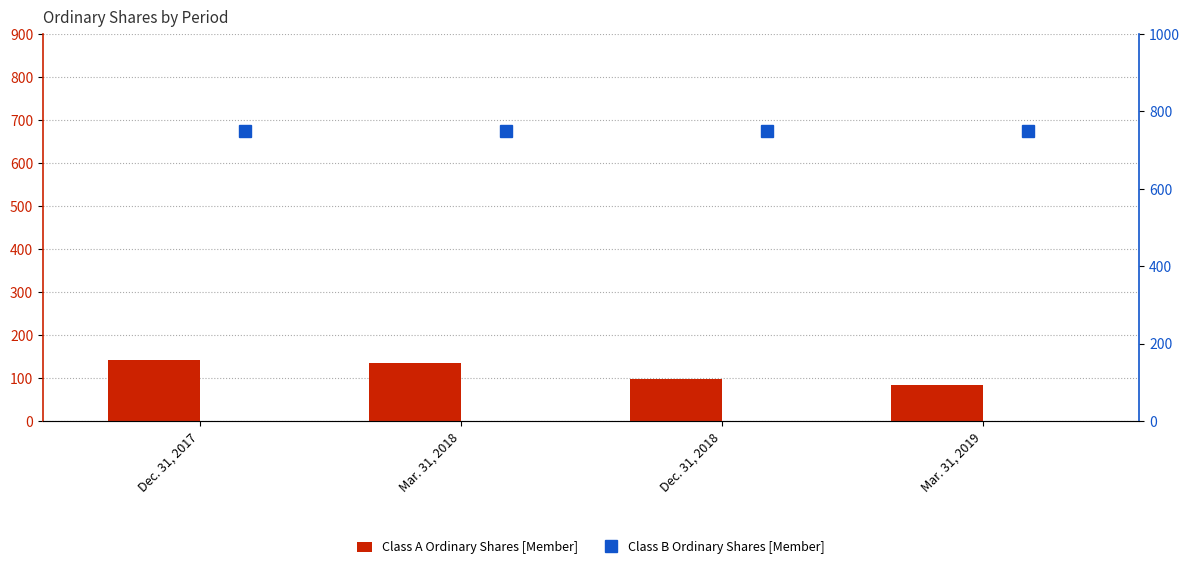

What is the maximum value for Class B Ordinary Shares [Member]?

750